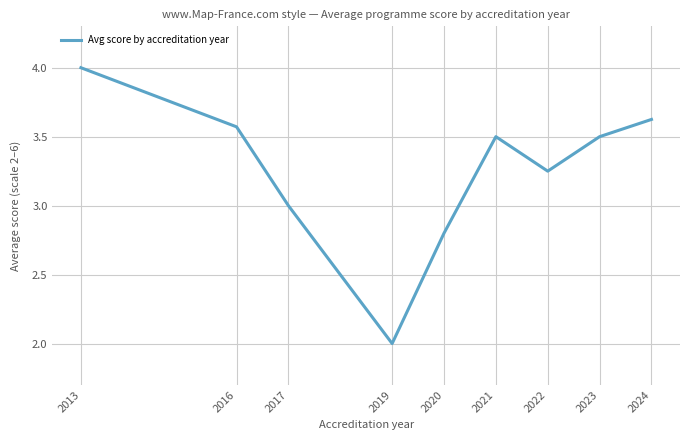

What is the approximate value at 2023?

3.5